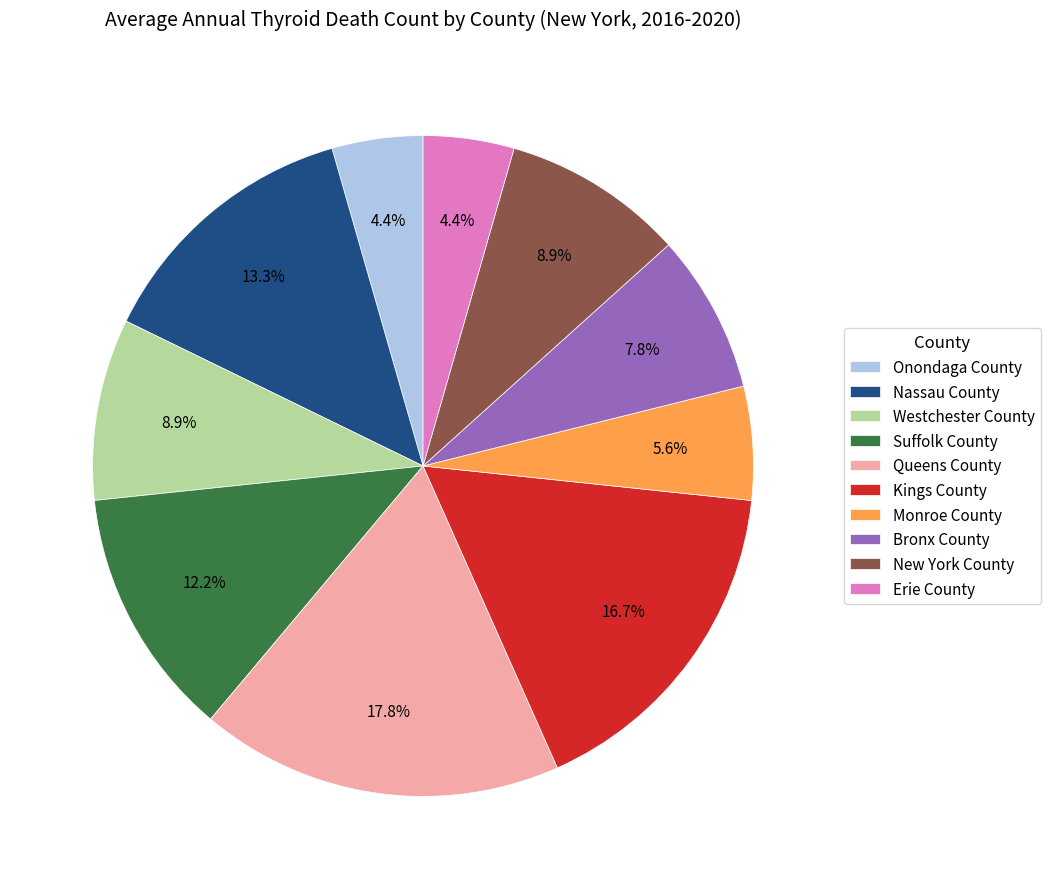

What is the ratio of the value at Monroe County to the value at Bronx County?

0.7